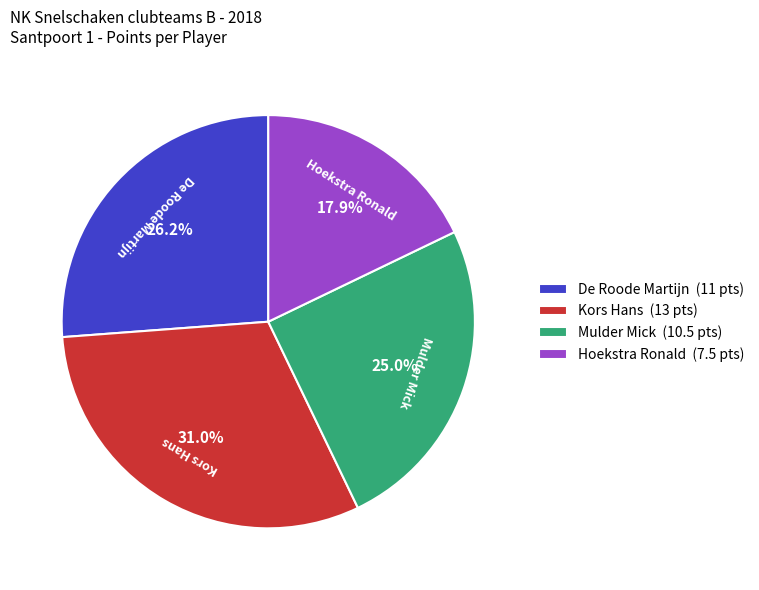

Is there any slice that represents more than half of the pie?

No